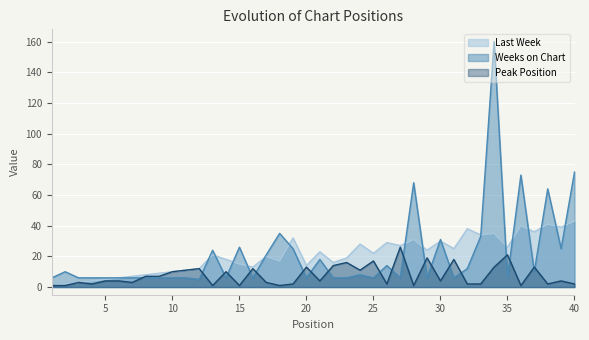

How many values in the Peak Position series exceed 4?

18